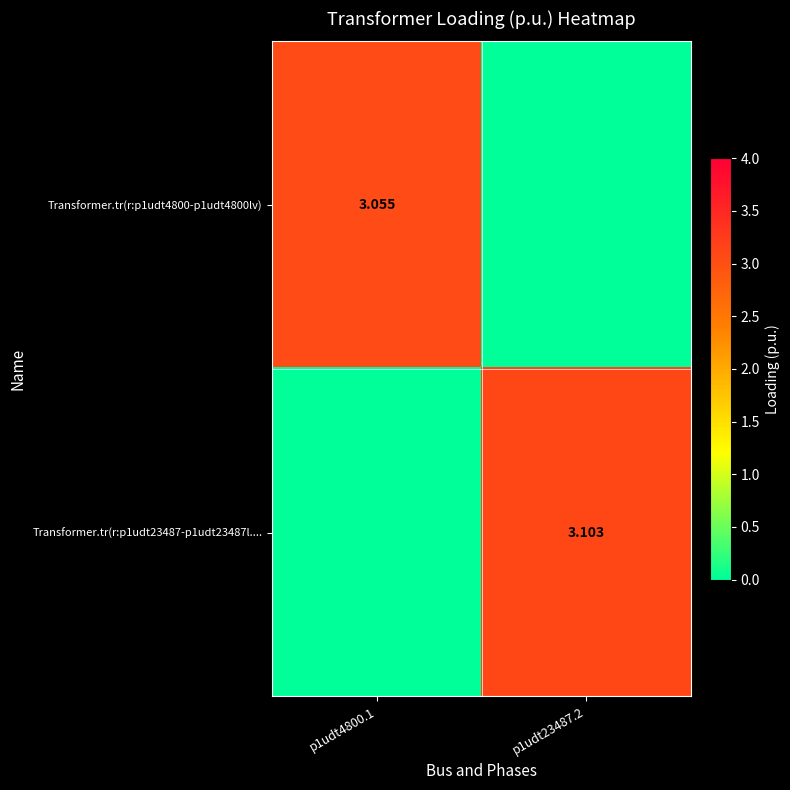

List the series in order of their peak value, lowest first.

Transformer.tr(r:p1udt4800-p1udt4800lv), Transformer.tr(r:p1udt23487-p1udt23487l....